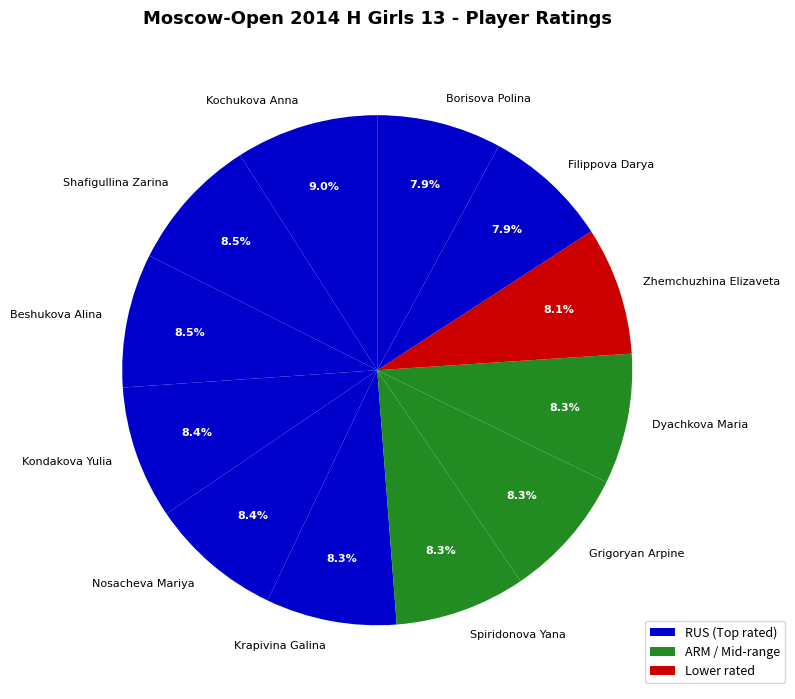

To the nearest percent, what portion does Nosacheva Mariya represent?

8%